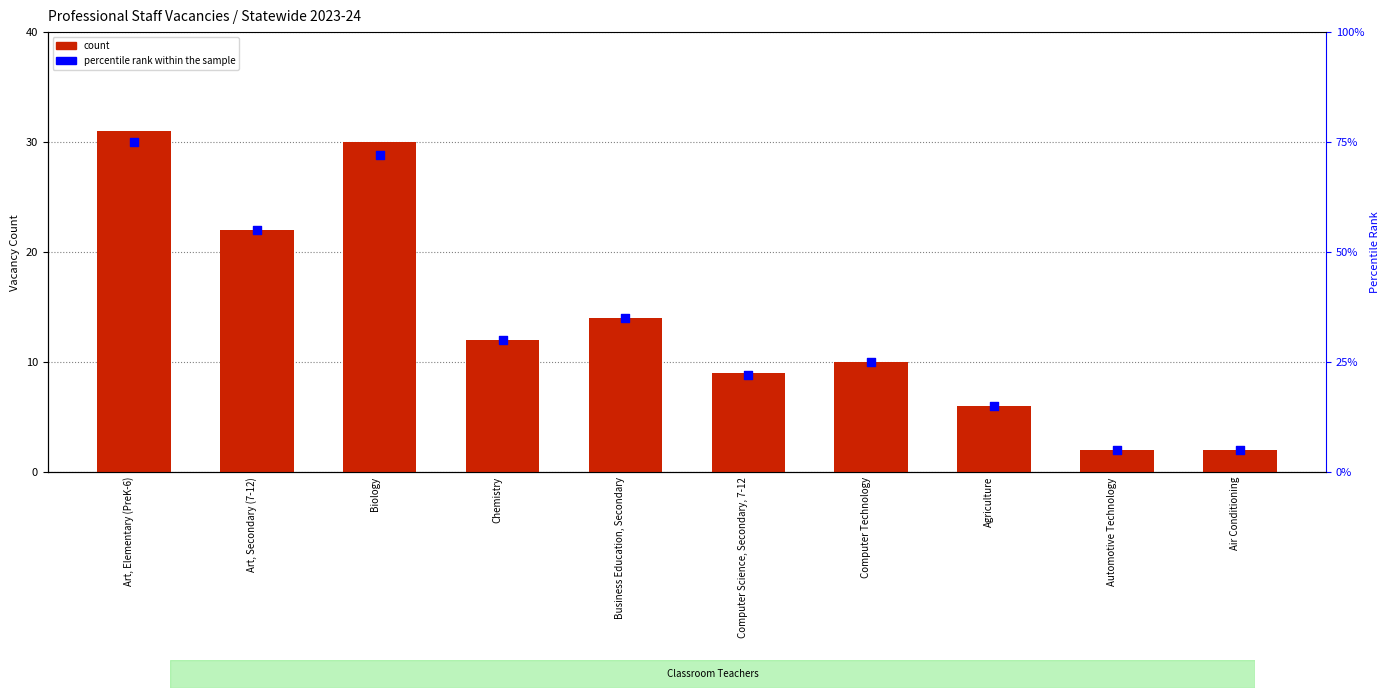

What is the total value across all series at Computer Science, Secondary, 7-12?

31